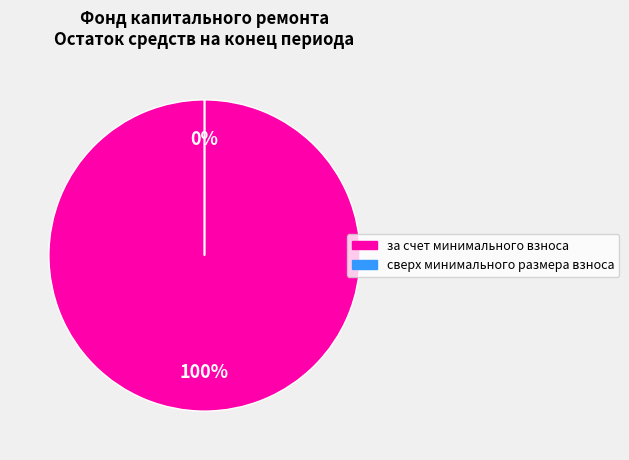

True or false: сверх минимального размера взноса accounts for 0% of the total.

True